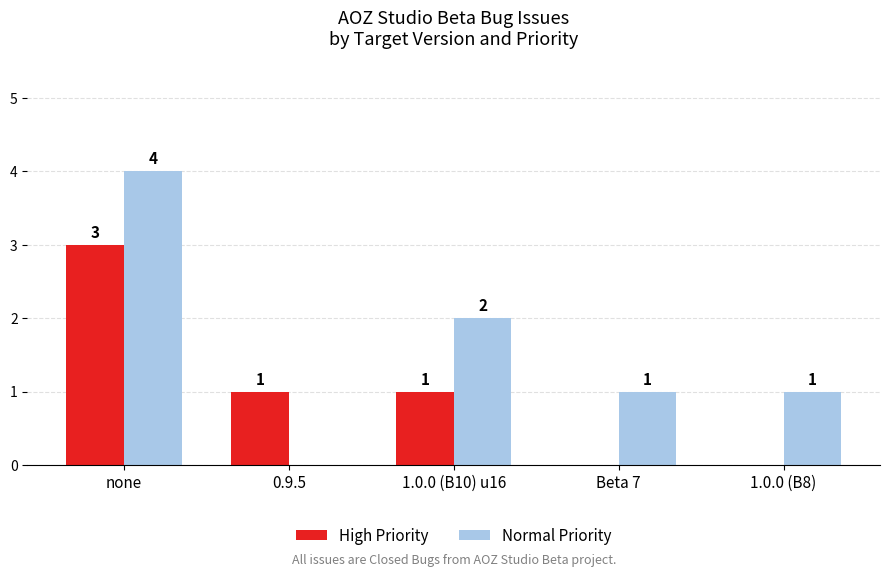

Where is Normal Priority nearest to the value 2?

1.0.0 (B10) u16